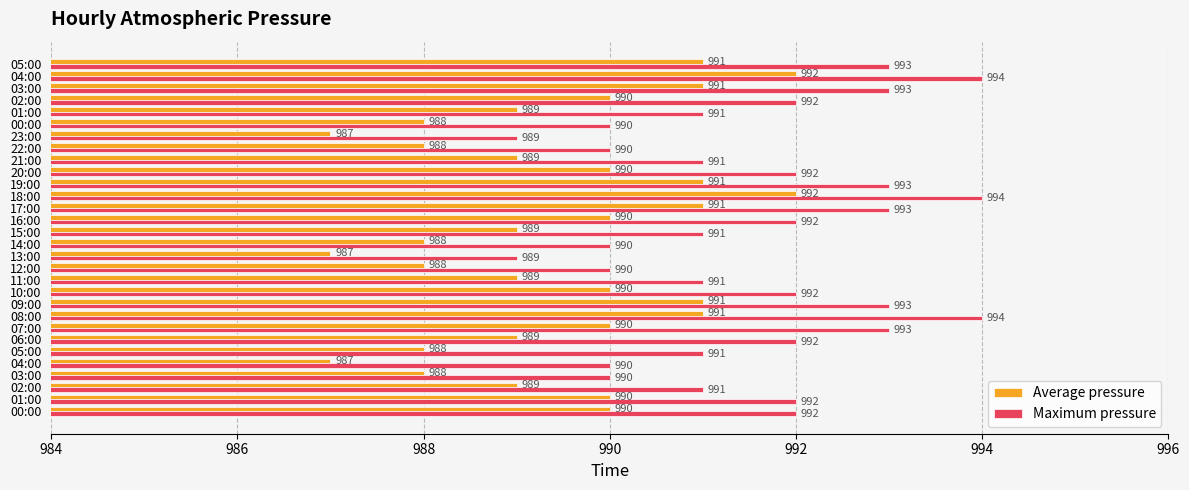

Reading left to right, what are all the values shown in this chart?

Average pressure: 990	990	989	988	987	988	989	990	991	991	990	989	988	987	988	989	990	991	992	991	990	989	988	987	988	989	990	991	992	991
Maximum pressure: 992	992	991	990	990	991	992	993	994	993	992	991	990	989	990	991	992	993	994	993	992	991	990	989	990	991	992	993	994	993